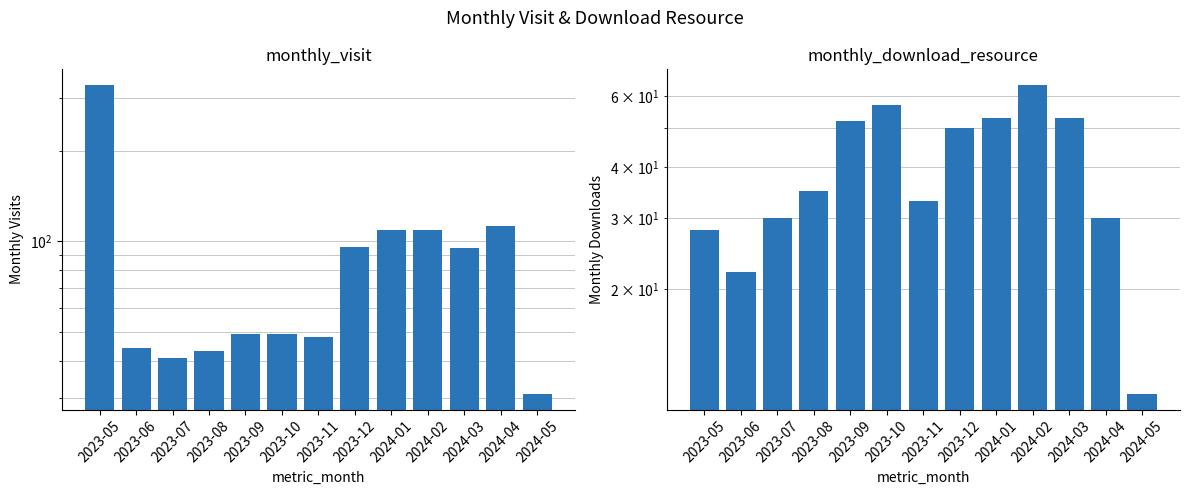

Is it true that monthly_download_resource equals 86 at 2023-09?

False